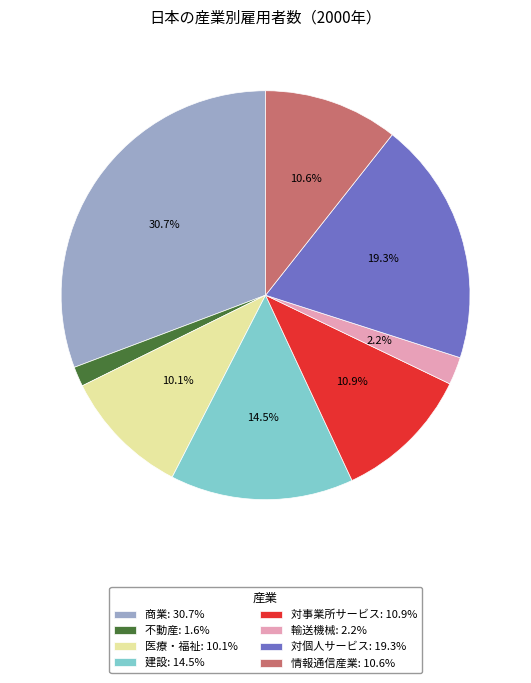

Does 不動産 represent more than half of the total?

No